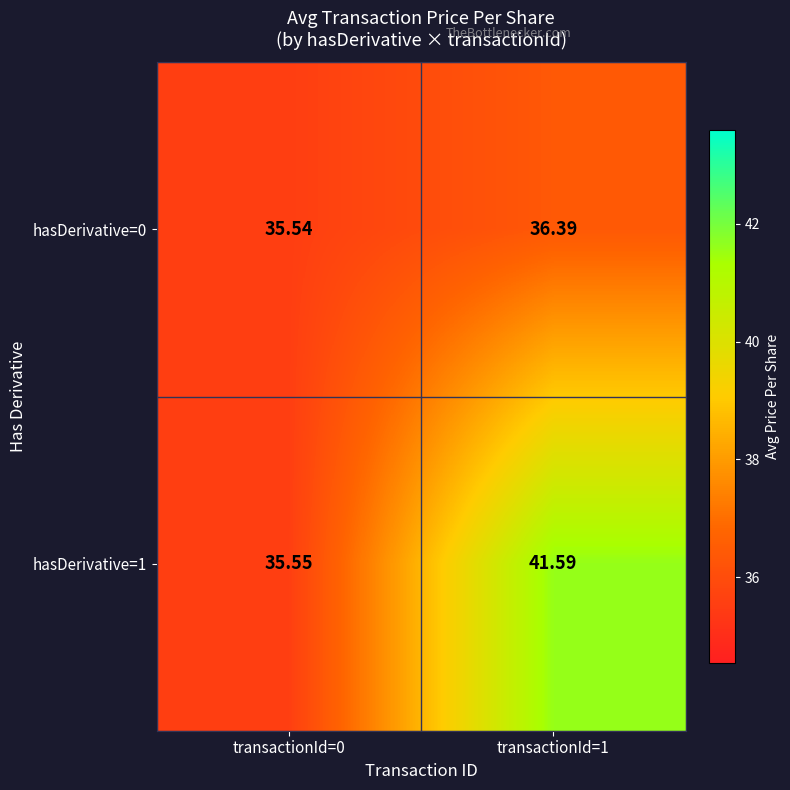

Is the value of hasDerivative=1 at transactionId=0 greater than the value of hasDerivative=0 at transactionId=1?

No